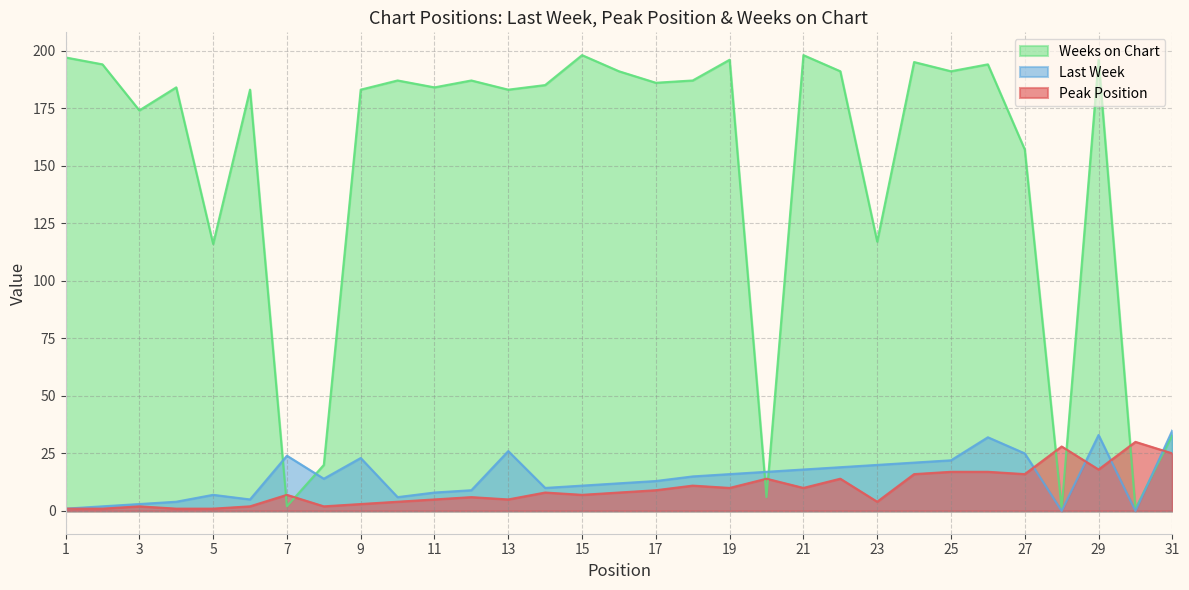

What is the sum of all Peak Position values?

302